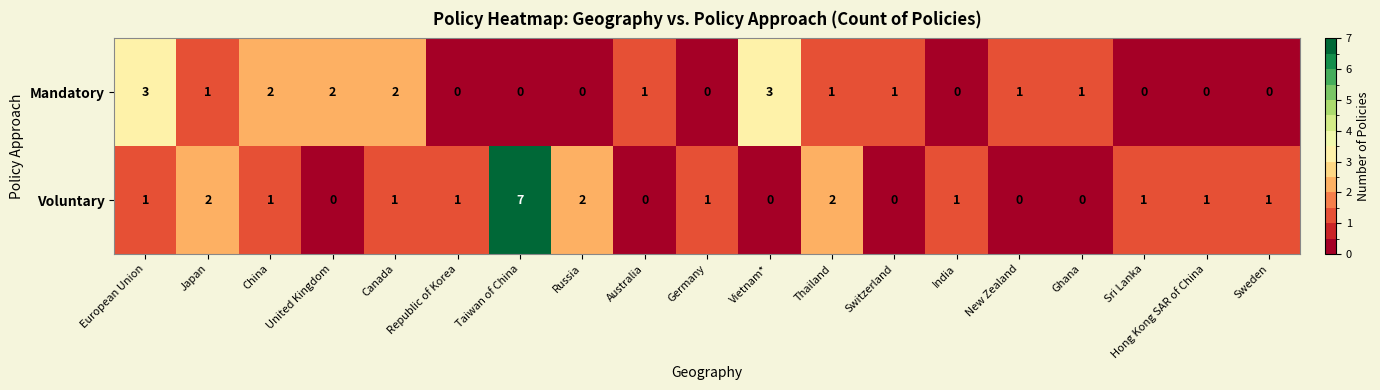

Count the Mandatory values in the range 0 to 2.

17